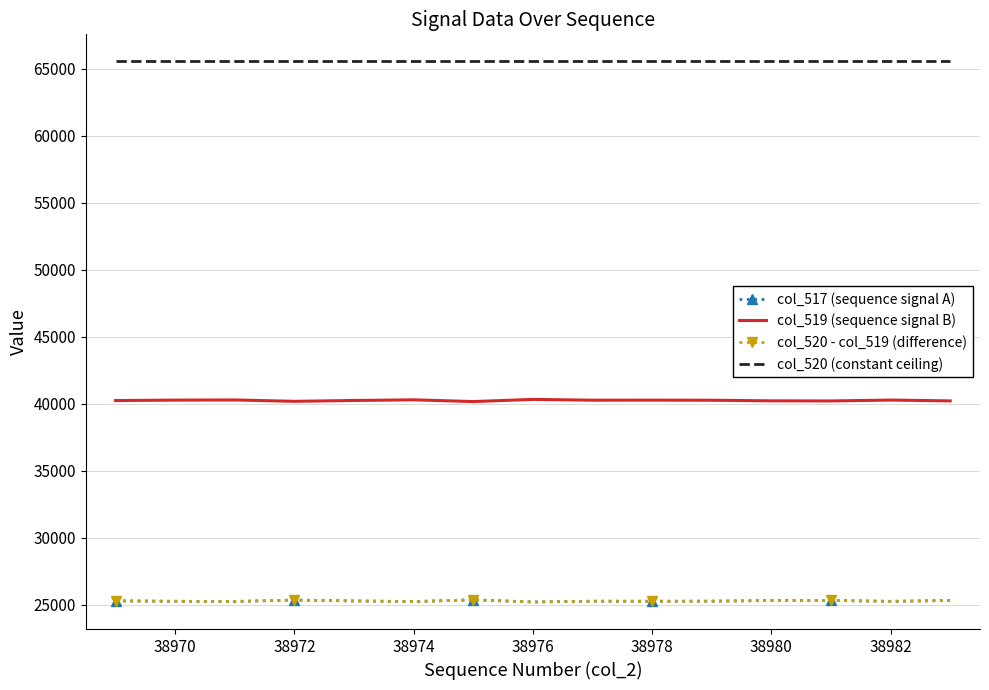

Which series has the widest spread of values?

col_517 (sequence signal A)